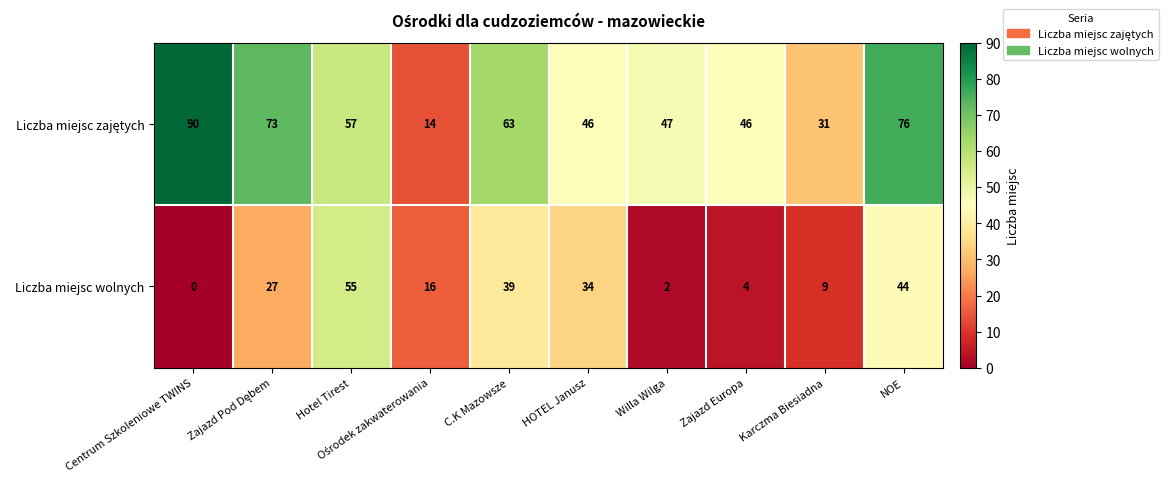

At which category is the sum across all series the highest?

NOE